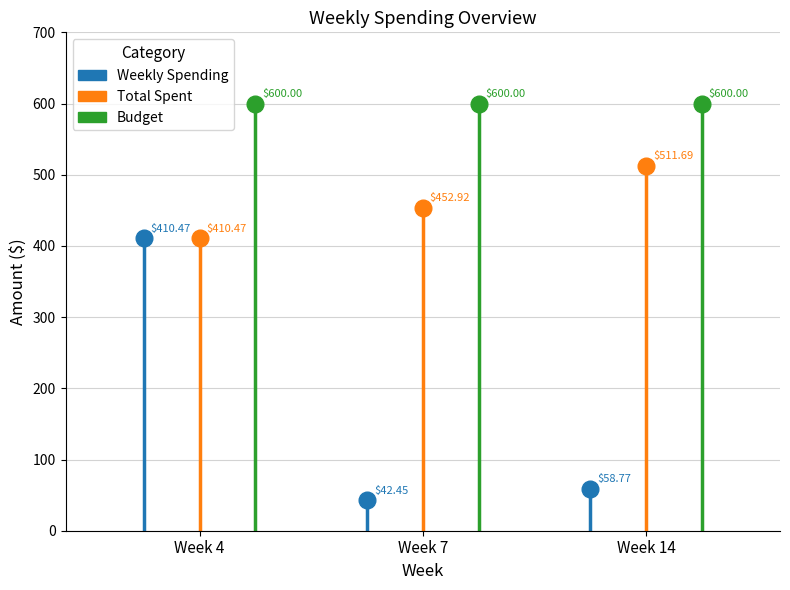

How many values in Weekly Spending are above zero?

3